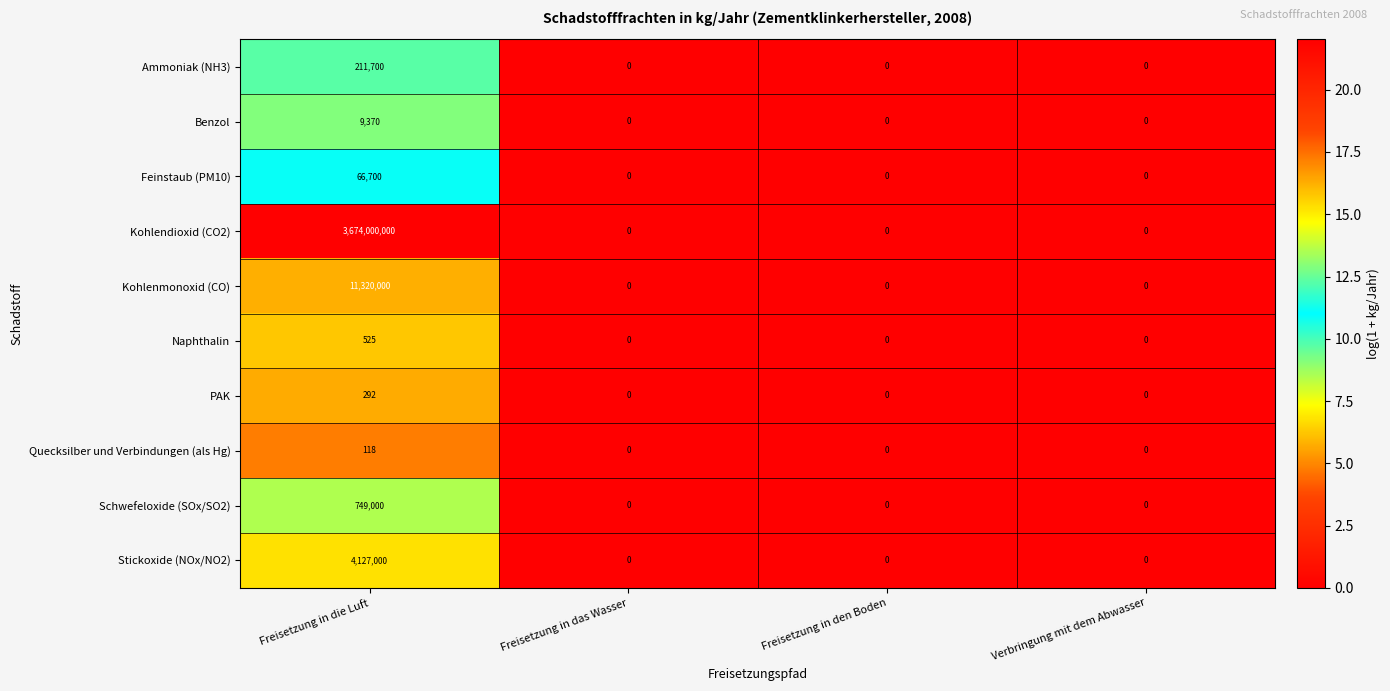

Is it true that Kohlenmonoxid (CO) equals -6471669 at Freisetzung in das Wasser?

False